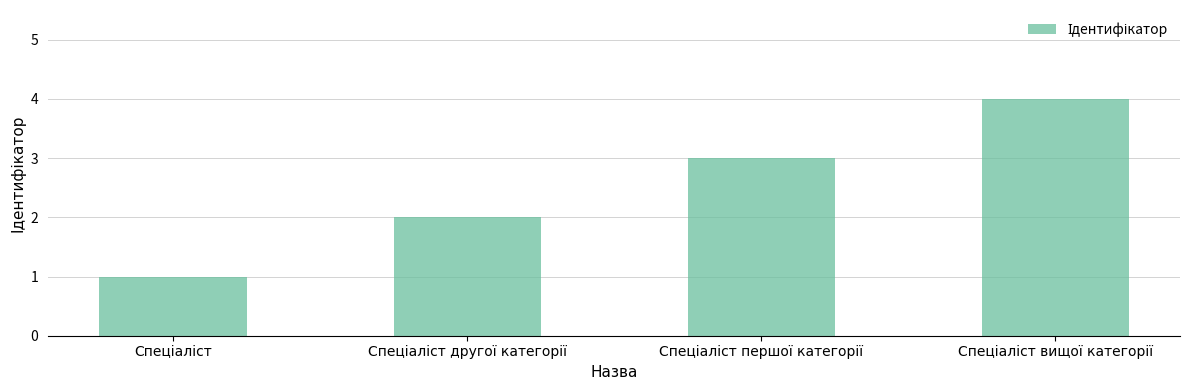

What is the value of the 1st bar from the left?

1